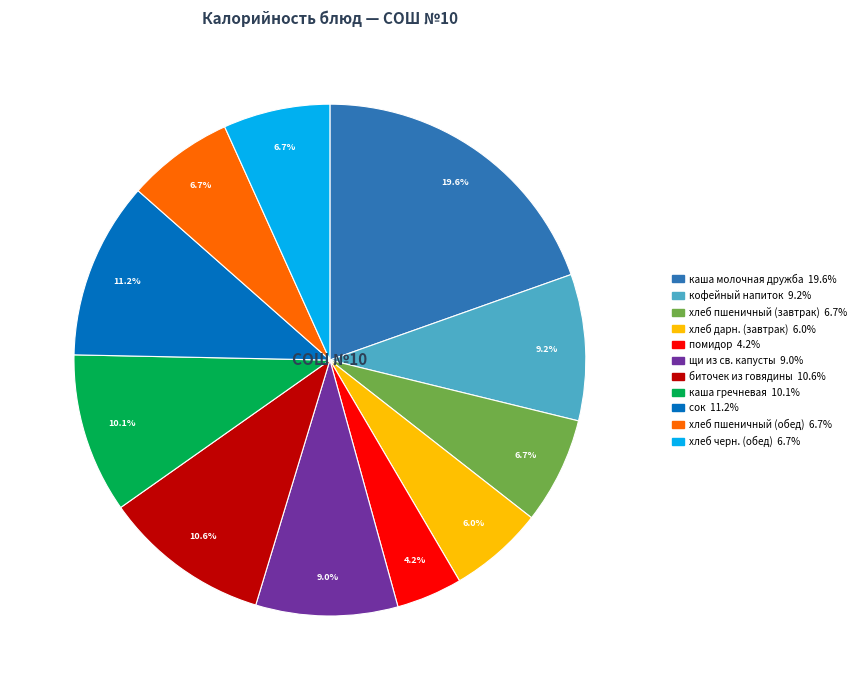

Is хлеб дарн. (завтрак) the majority of the pie?

No